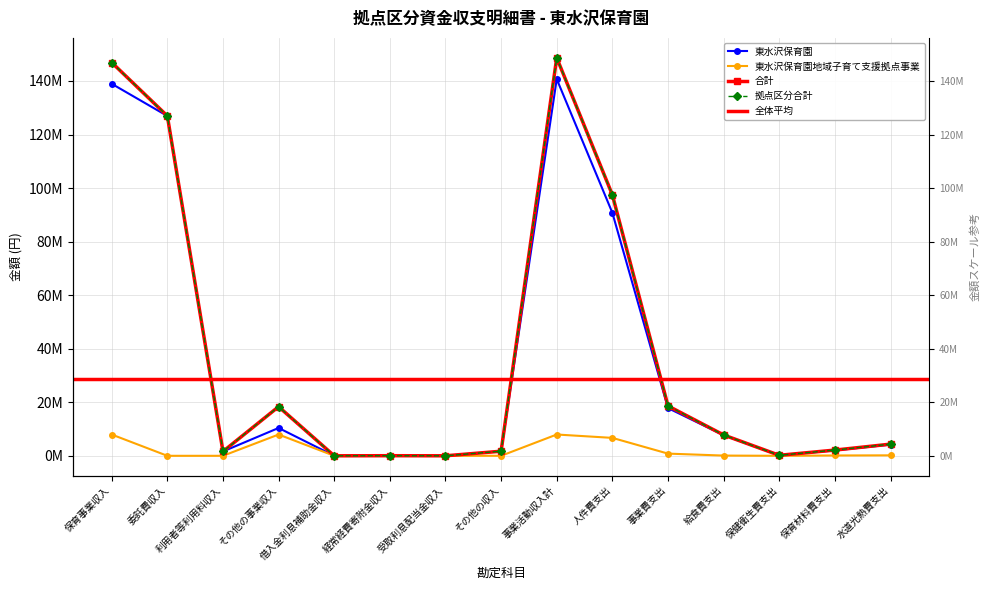

How many interior local valleys does the 東水沢保育園 series have?

4